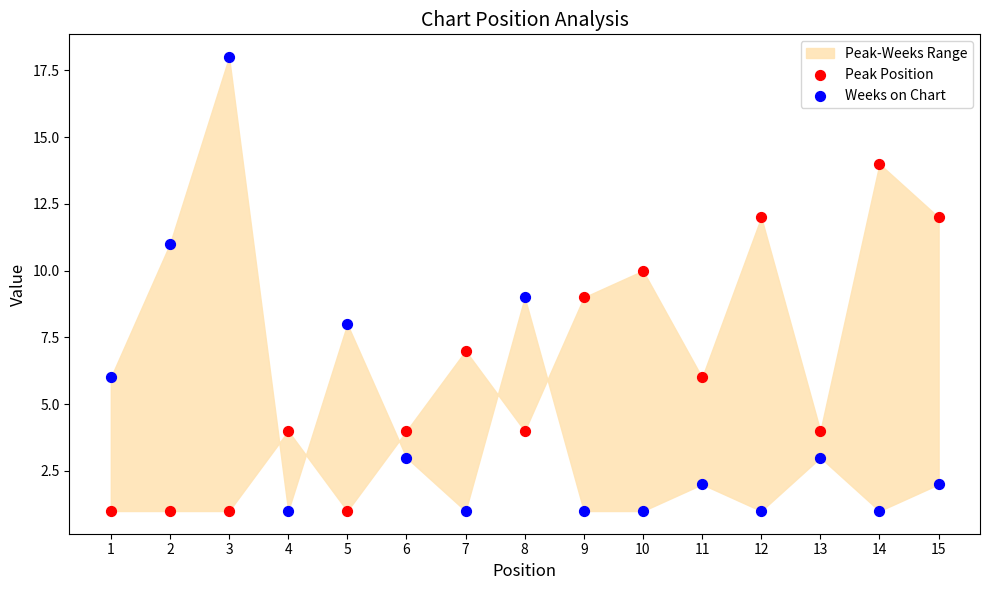

Which series has the largest Y range (max minus min)?

Weeks on Chart